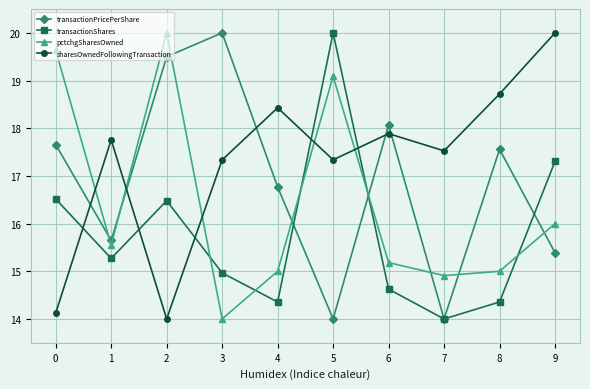

How many interior local valleys does the pctchgSharesOwned series have?

3